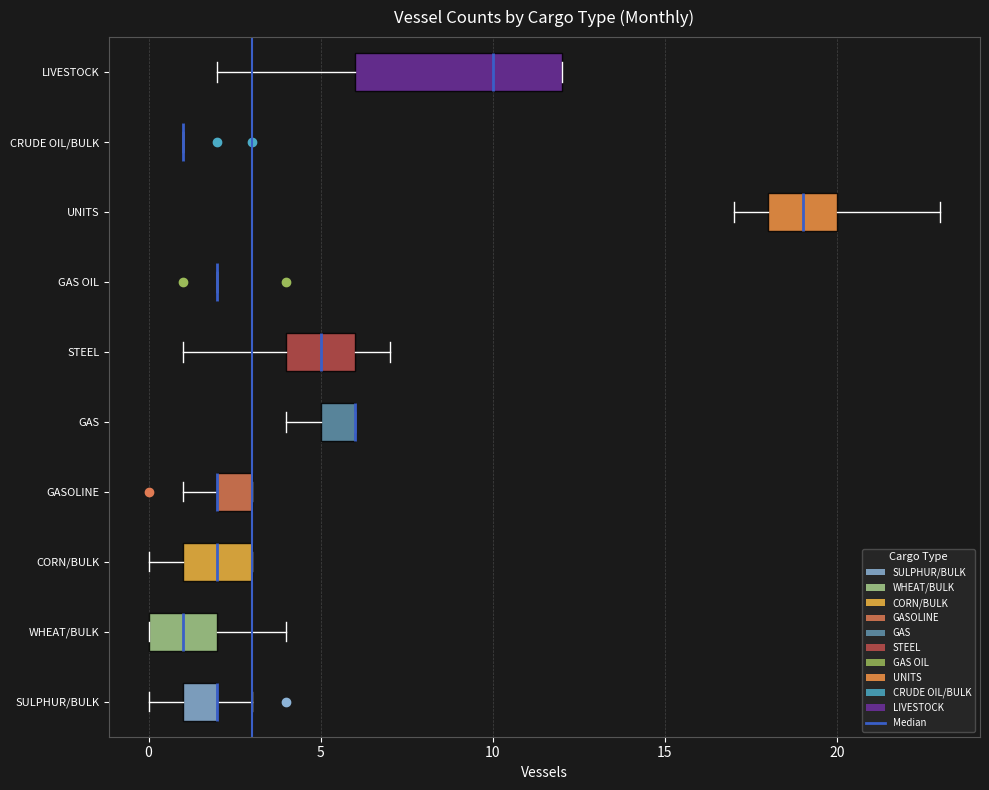

Reading bottom to top, transcribe this box plot: for each box, give where its median line is, the range the box spans, and where its two whiskers end, as read against the x-axis. The values are not printed on the chart, so give them approximately, as read against the axis.

SULPHUR/BULK: median 2 (drawn on the box's right edge), box 1 to 2, whiskers 0 to 3
WHEAT/BULK: median 1, box 0 to 2, whiskers 0 to 4
CORN/BULK: median 2, box 1 to 3, whiskers 0 to 3
GASOLINE: median 2 (drawn on the box's left edge), box 2 to 3, whiskers 1 to 3
GAS: median 6 (drawn on the box's right edge), box 5 to 6, whiskers 4 to 6
STEEL: median 5, box 4 to 6, whiskers 1 to 7
GAS OIL: box collapsed to a line at 2, whiskers 2 to 2
UNITS: median 19, box 18 to 20, whiskers 17 to 23
CRUDE OIL/BULK: box collapsed to a line at 1, whiskers 1 to 1
LIVESTOCK: median 10, box 6 to 12, whiskers 2 to 12